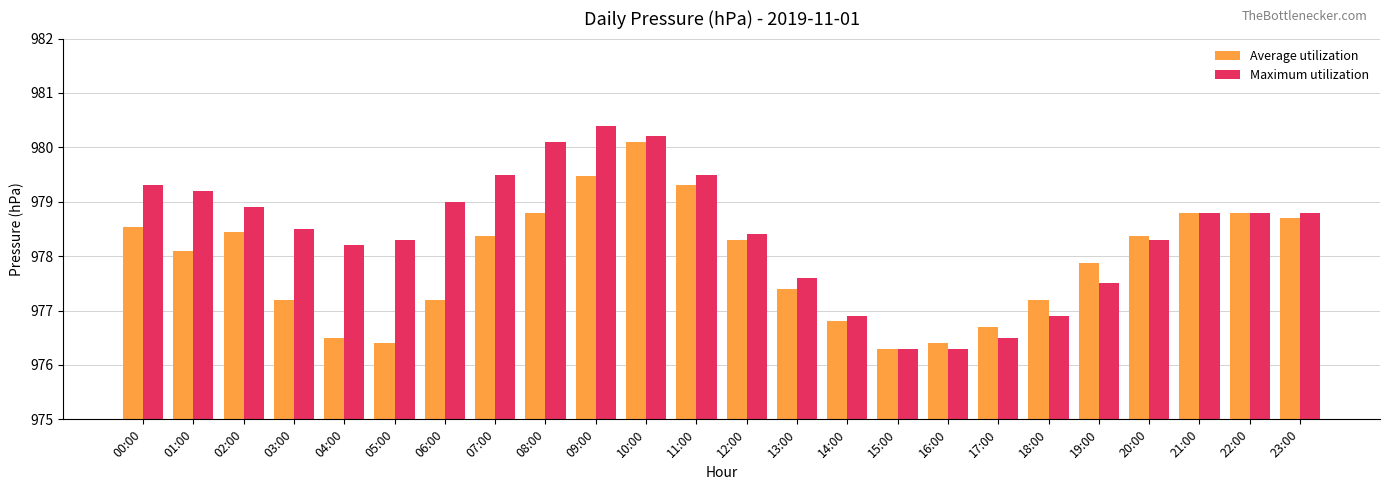

What is the difference between the Maximum utilization values at 04:00 and 16:00?

1.9